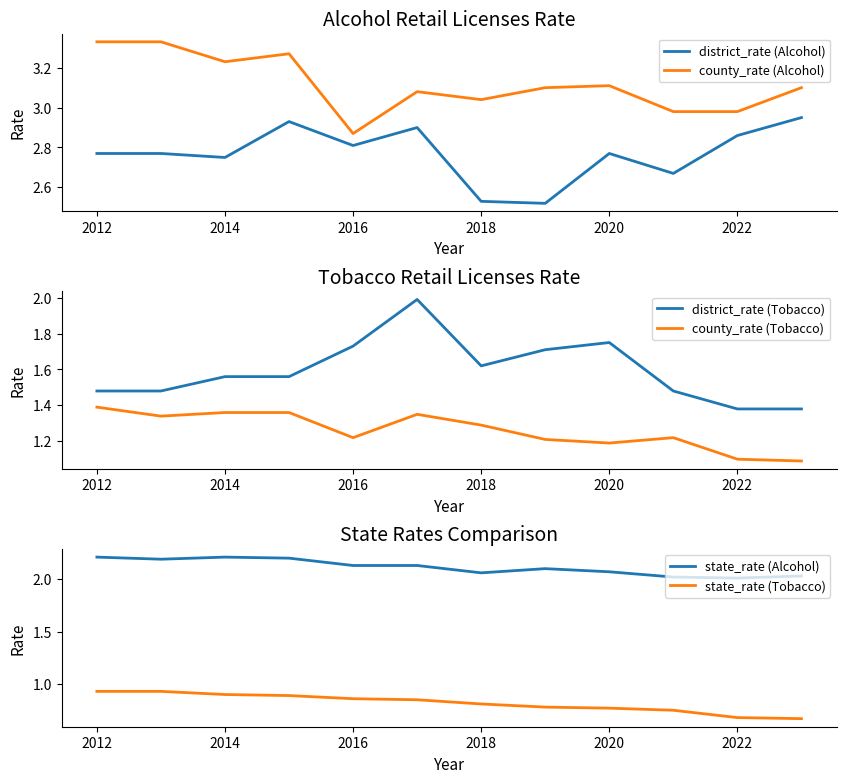

Is this an area chart (filled region under the line)?

No